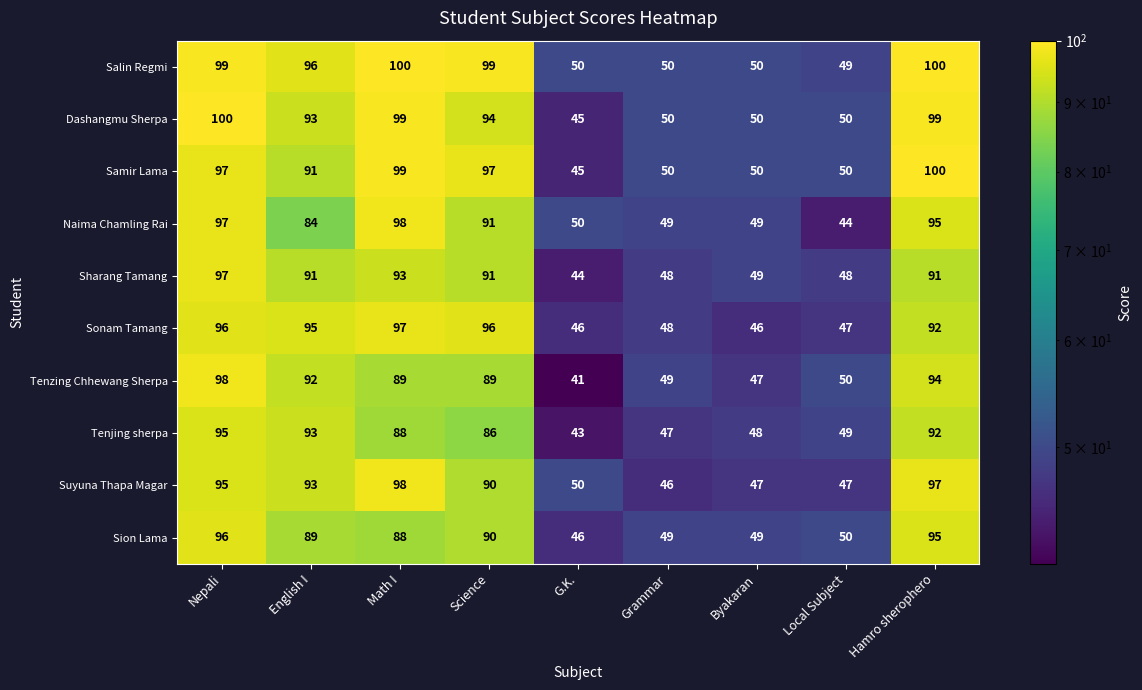

What value does the Tenjing sherpa series have at Nepali, to the nearest 5?

95